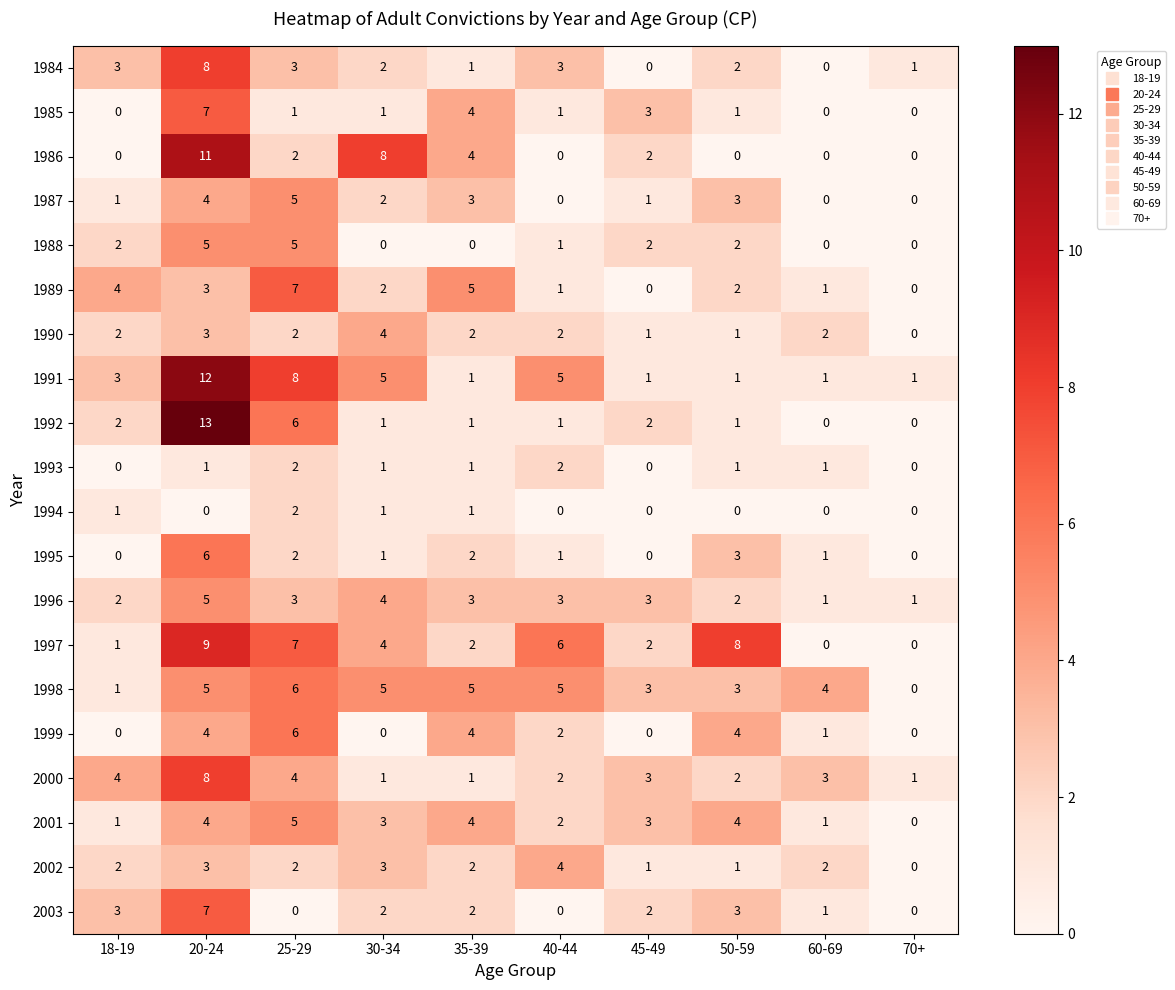

How many categories are shown in the chart?

10